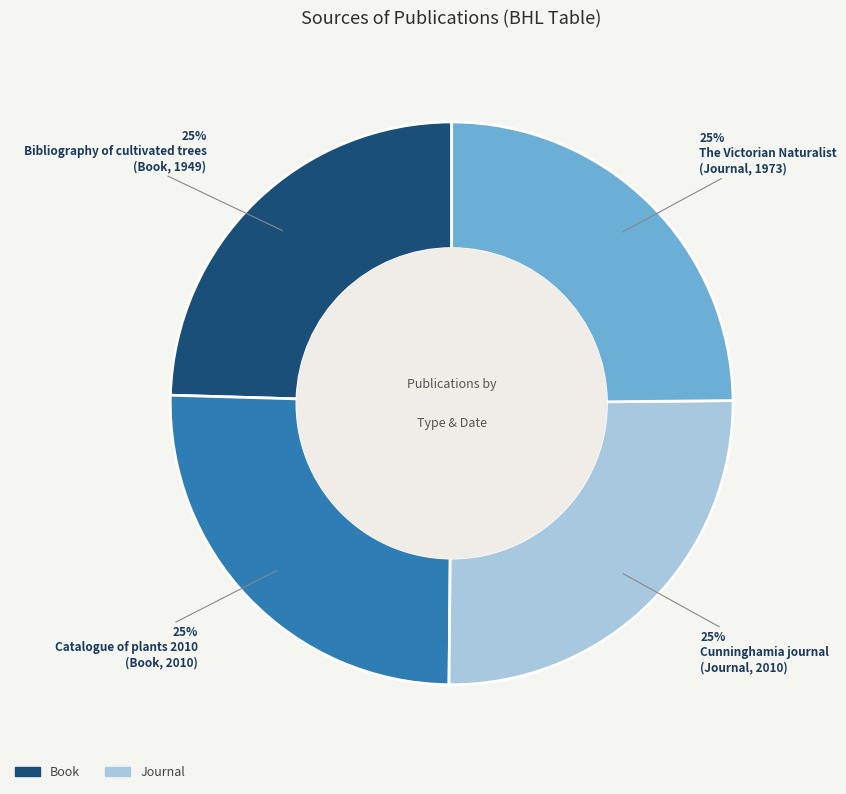

To the nearest percent, what is the average slice percentage?

25%